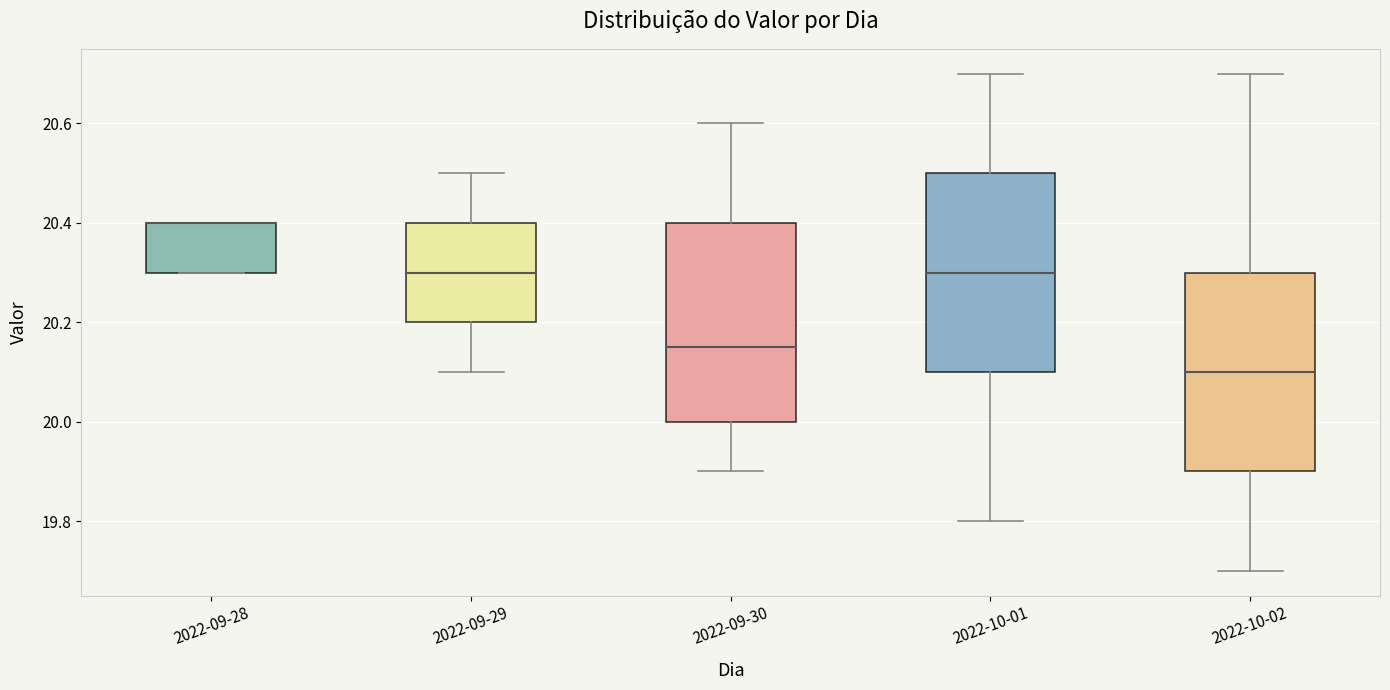

Where is the upper edge of the box for 2022-09-28 on the y-axis? The values are not printed on the chart, so give them approximately, as read against the axis.

20.40